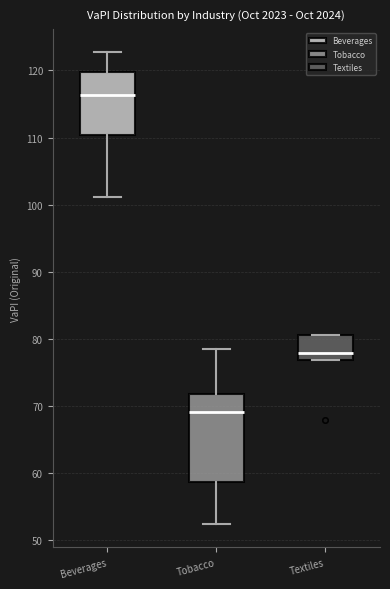

Which box's median line is the lowest?

Tobacco